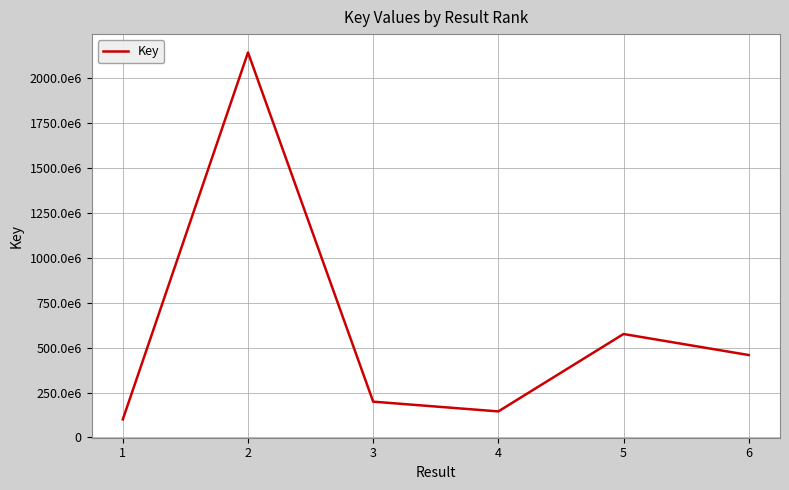

Rank the categories by value from highest to lowest.

2, 5, 6, 3, 4, 1